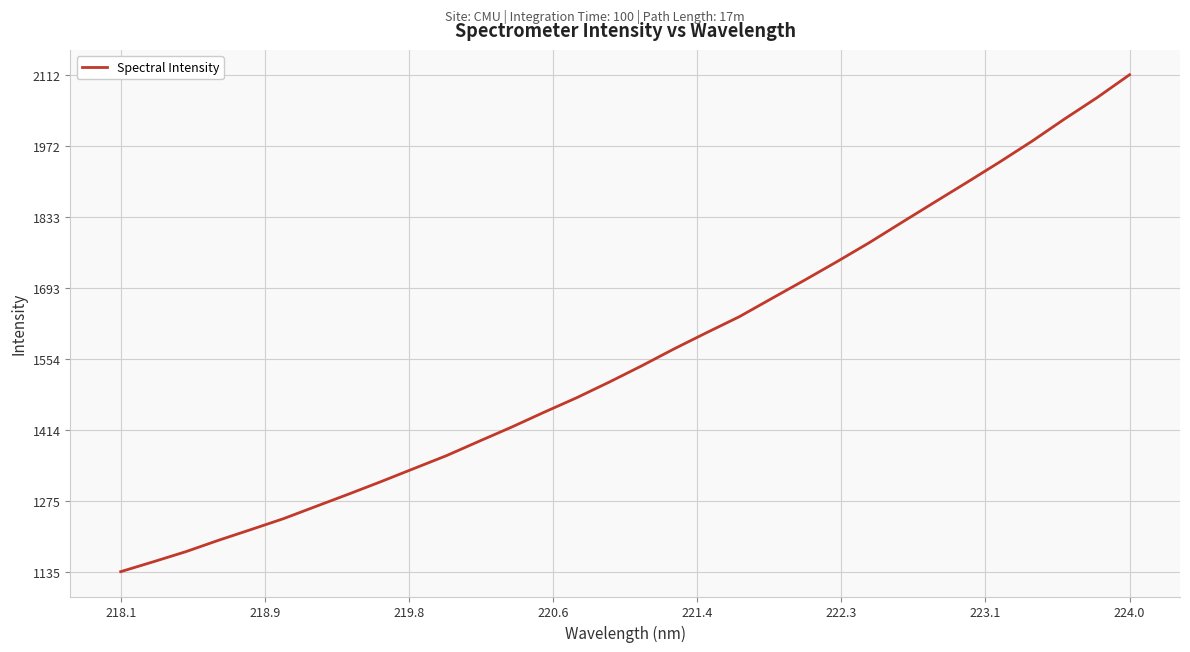

What is the greatest value displayed?

2112.2